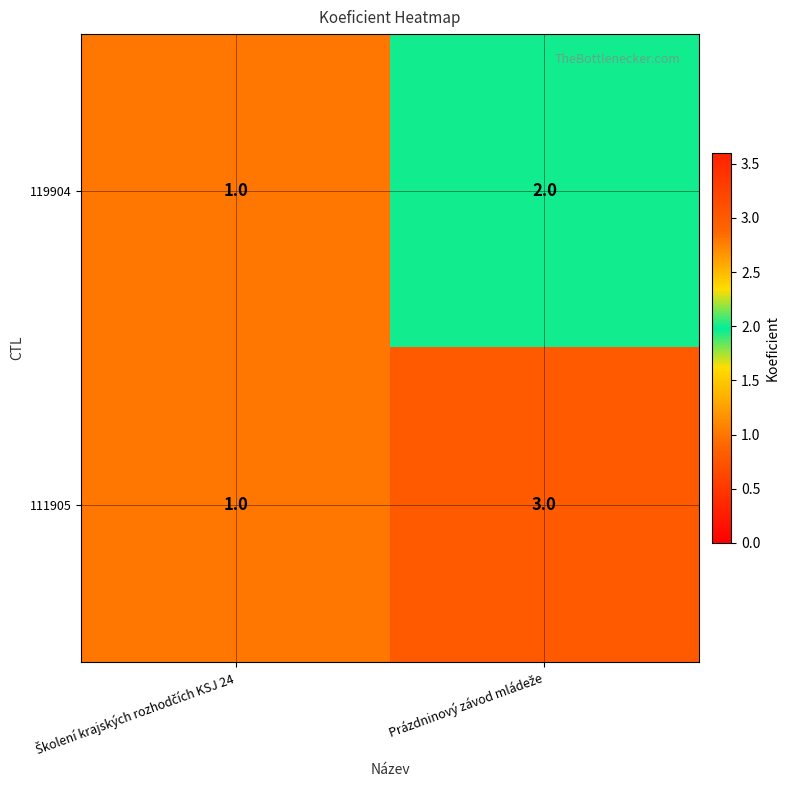

What is the sum of all 111905 values?

4